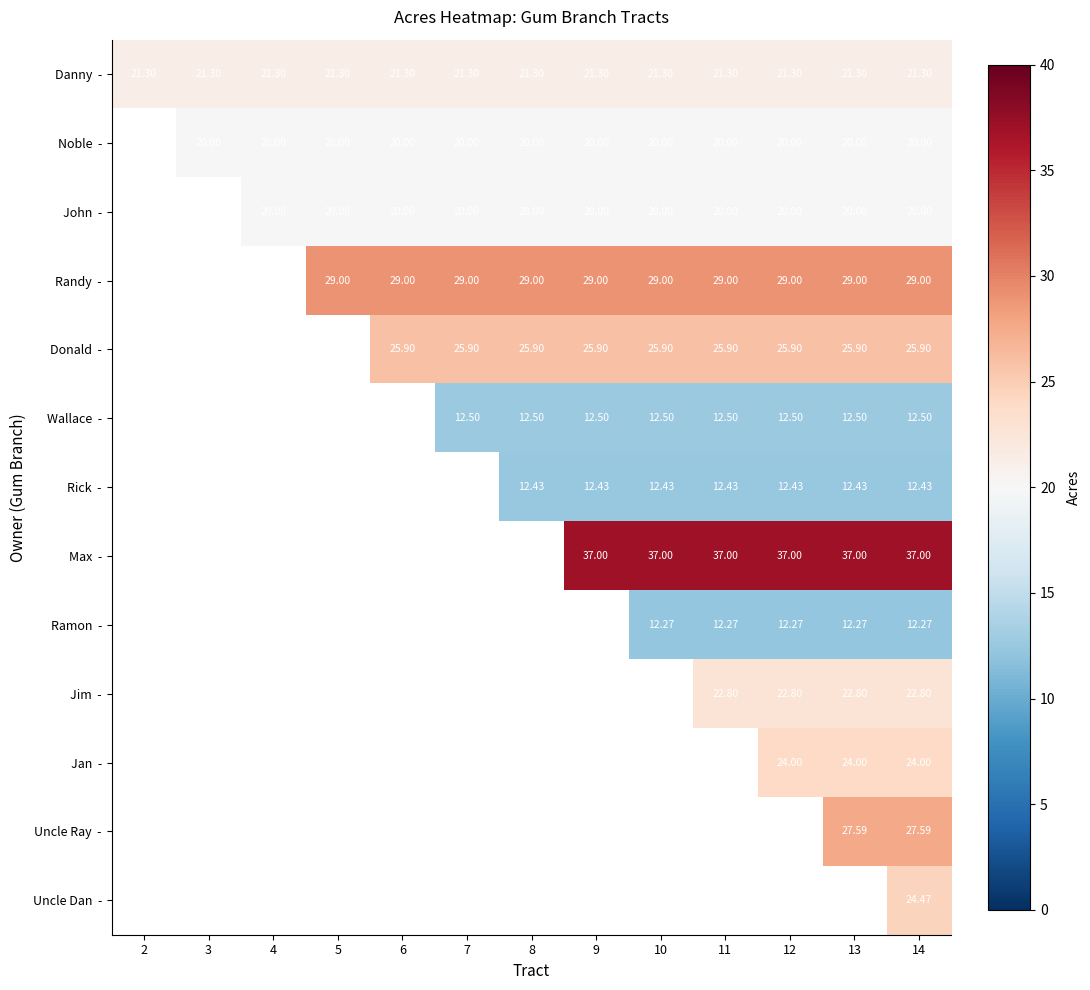

What is the minimum value shown in the chart?

12.3